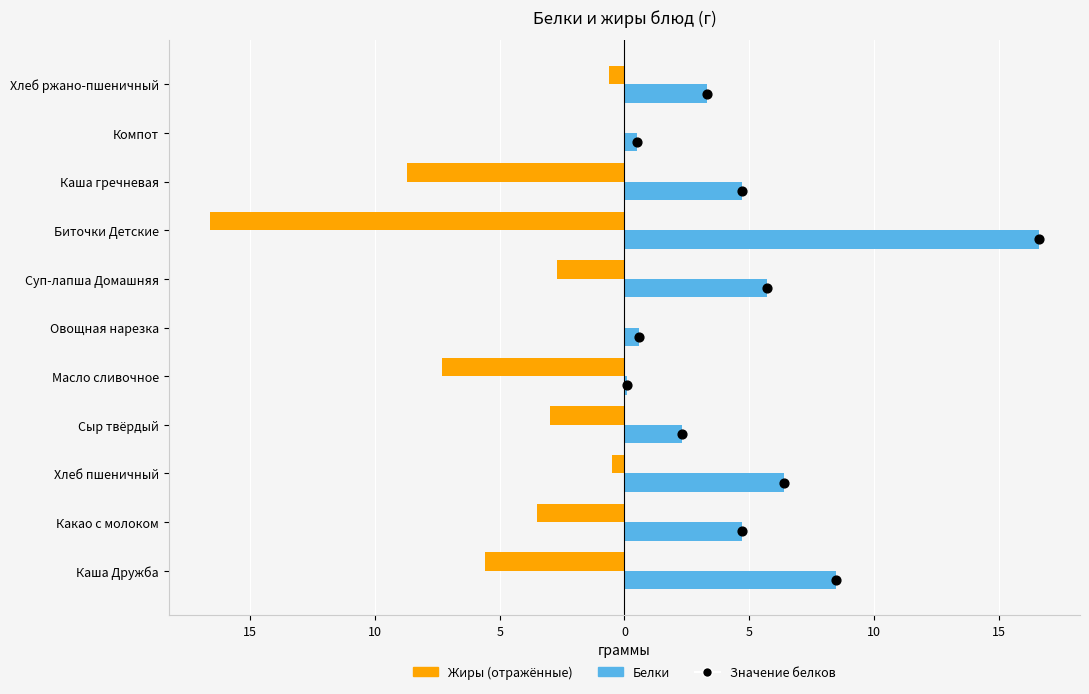

Which series reaches the maximum Y coordinate?

Белки